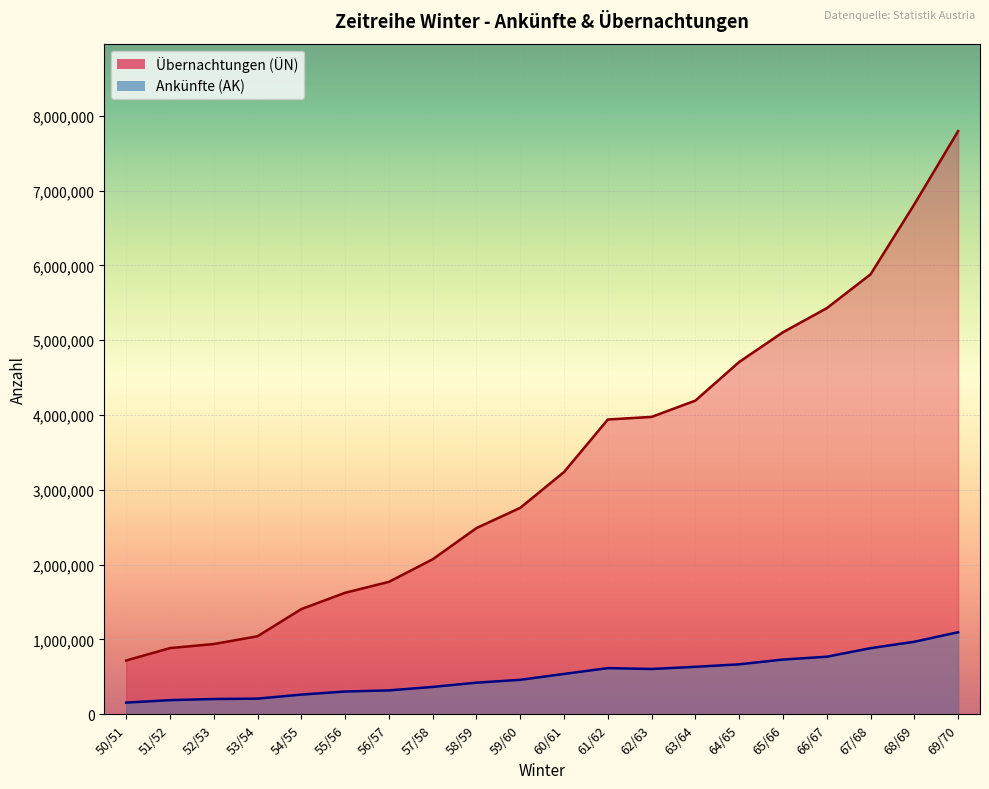

Rank the categories by Übernachtungen (ÜN) value from lowest to highest.

50/51, 51/52, 52/53, 53/54, 54/55, 55/56, 56/57, 57/58, 58/59, 59/60, 60/61, 61/62, 62/63, 63/64, 64/65, 65/66, 66/67, 67/68, 68/69, 69/70